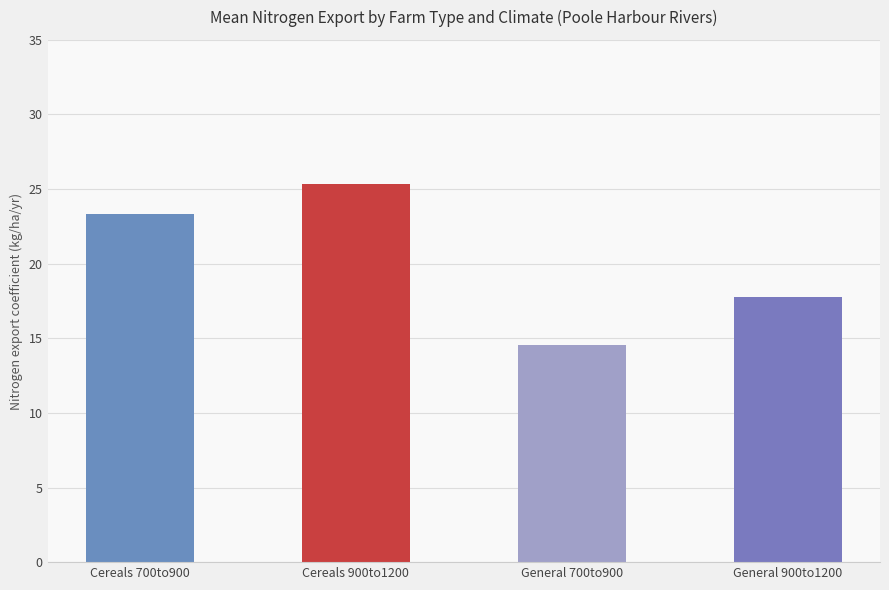

Does the chart contain stacked bars?

No